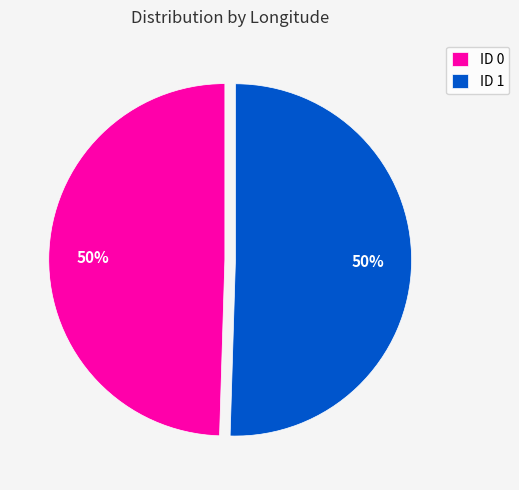

To the nearest percent, what is the average slice percentage?

50%